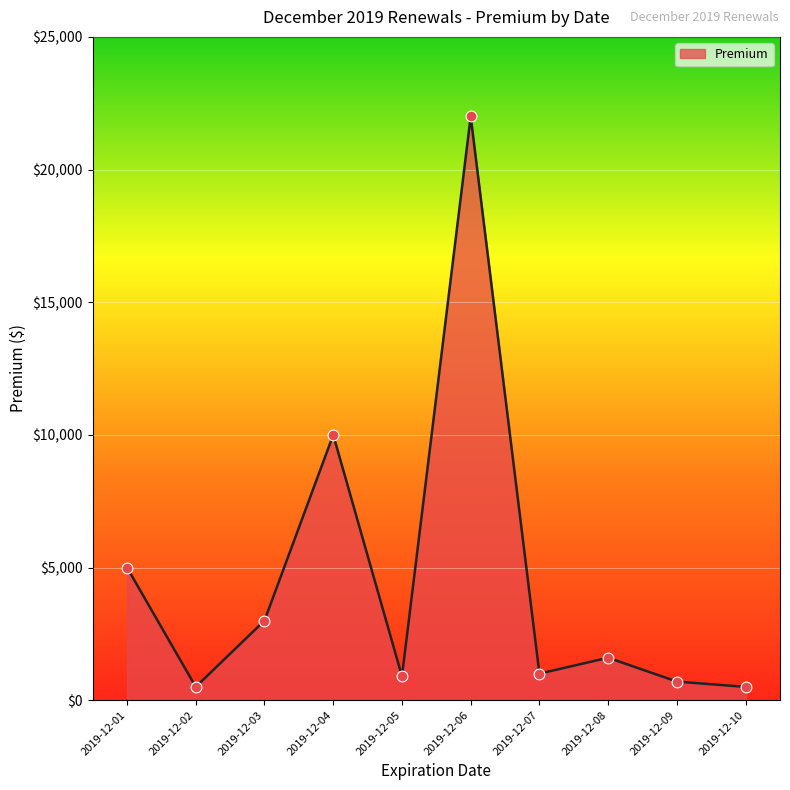

Between 2019-12-04 and 2019-12-09, which is larger?

2019-12-04